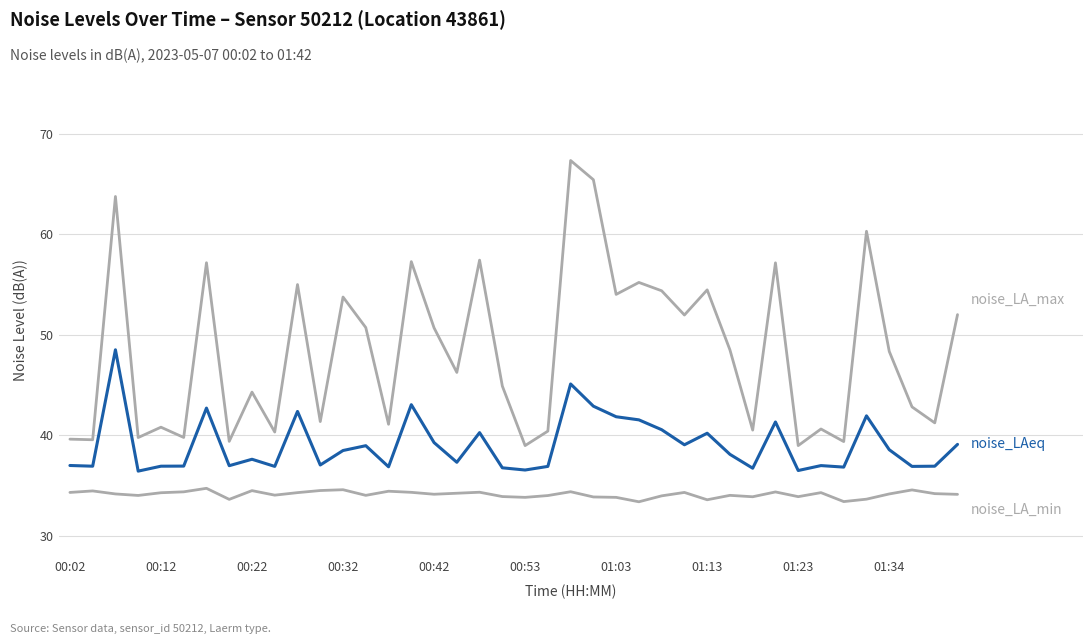

How many lines are shown in the chart?

3